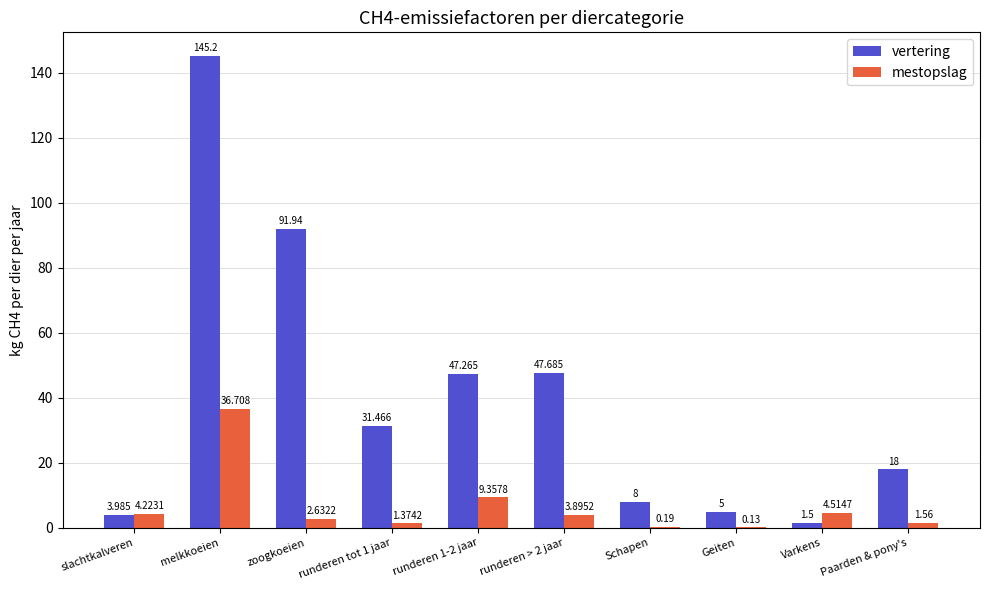

Is the value of vertering at Varkens greater than the value of mestopslag at Varkens?

No